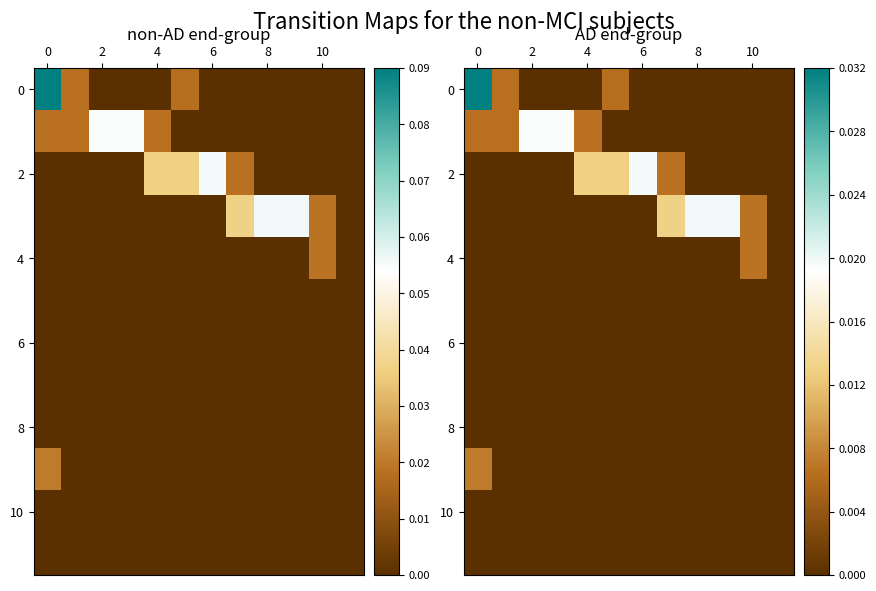

Count the number of data series in this chart.

12